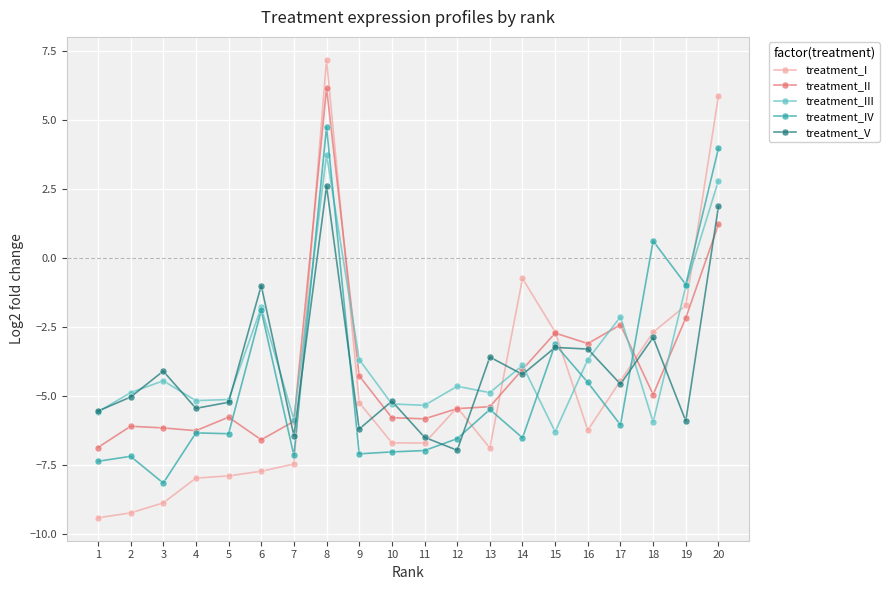

How many data points does each series have?

20